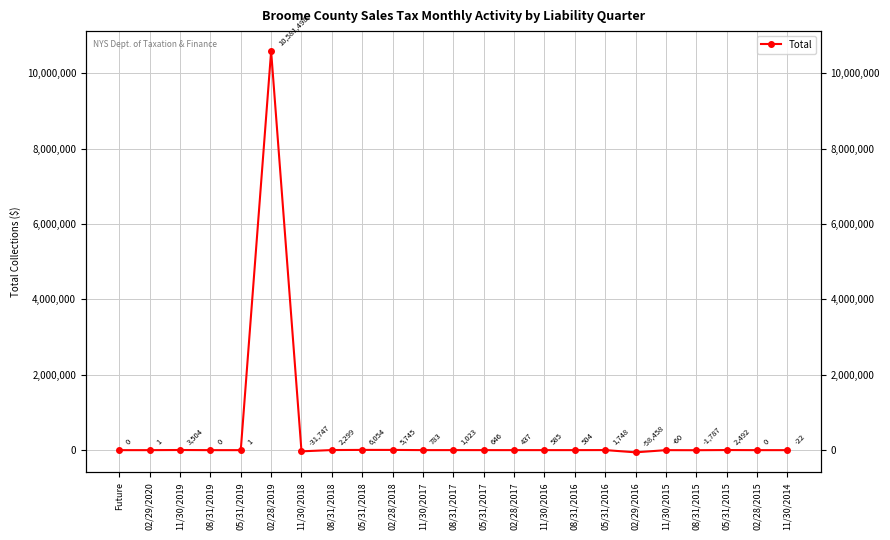

Does the chart display data point markers on the line(s)?

Yes